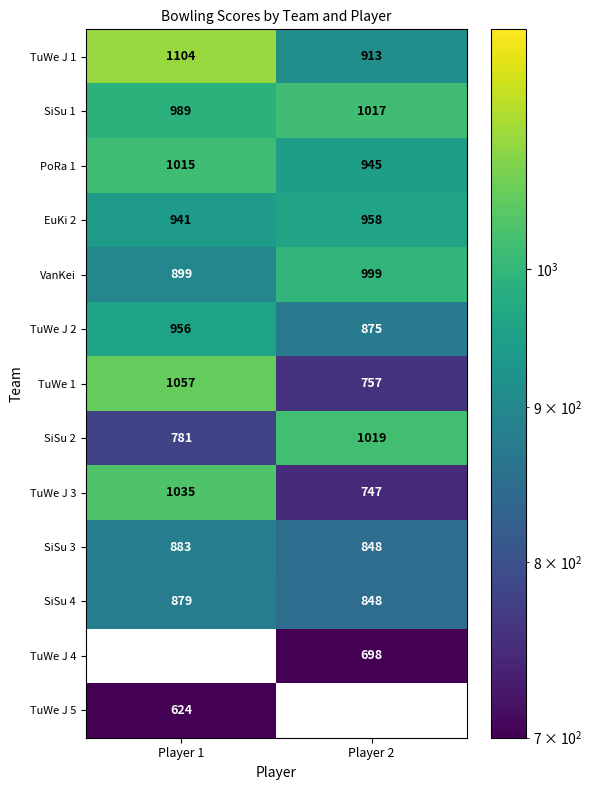

Count the number of data series in this chart.

13